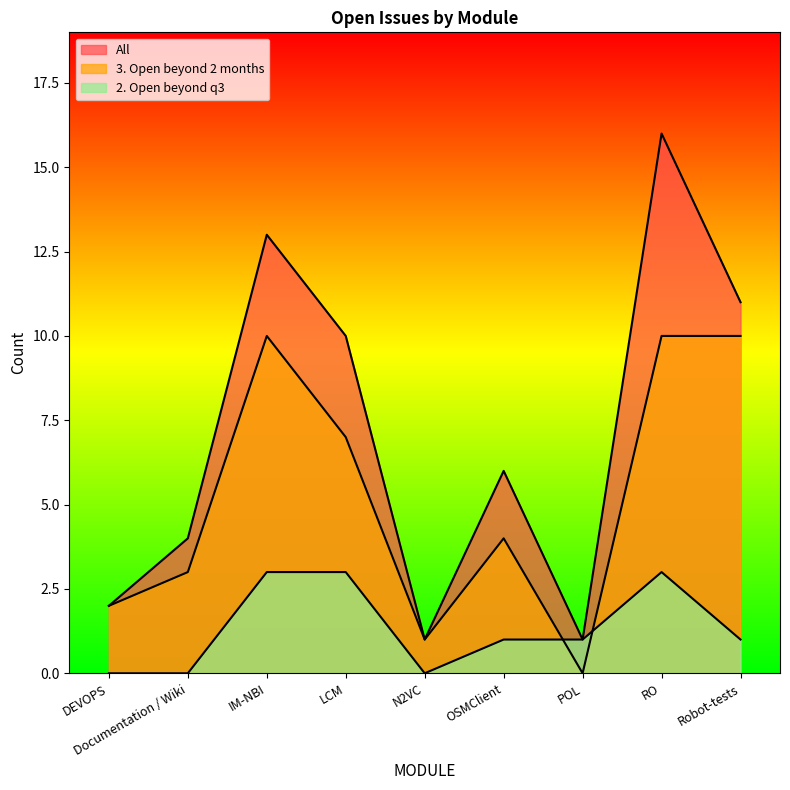

The value of 2. Open beyond q3 at RO is 3. True or false?

True